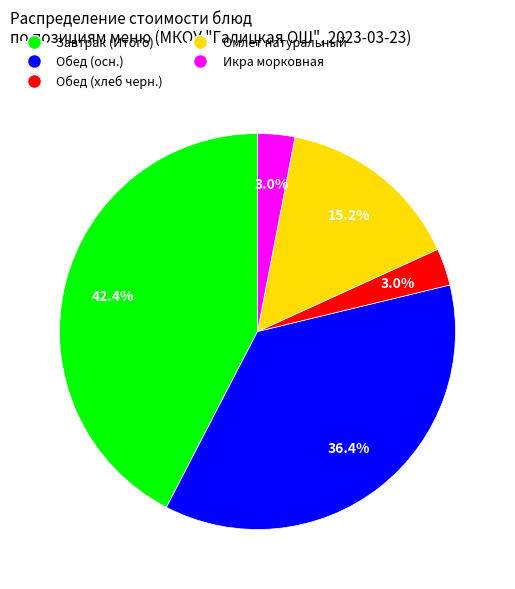

Which slice is the largest?

Завтрак (Итого)